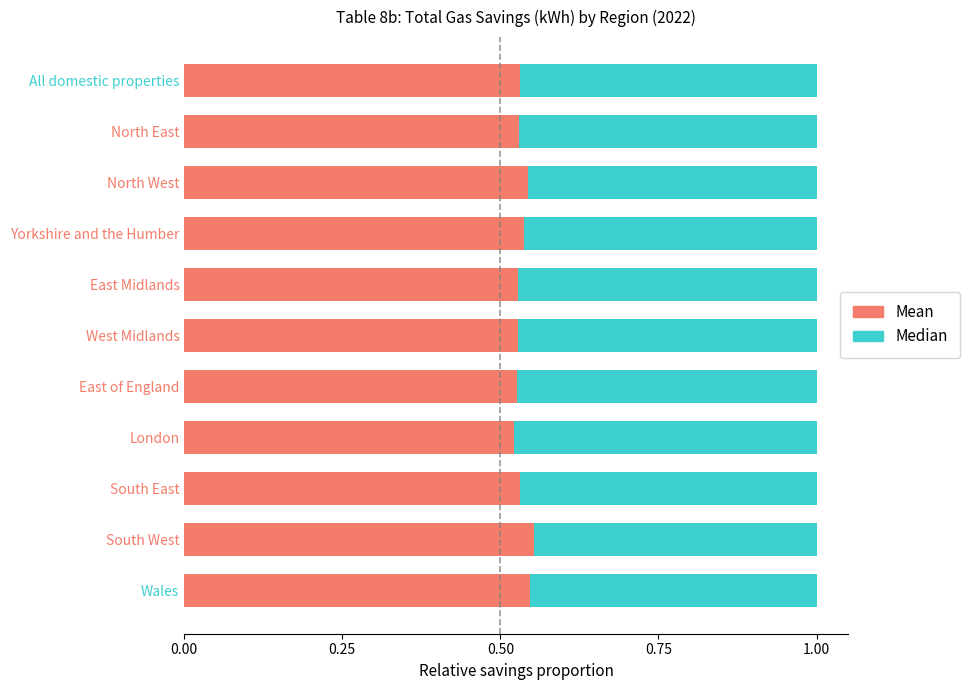

What is the total value across all series at South West?

1.0